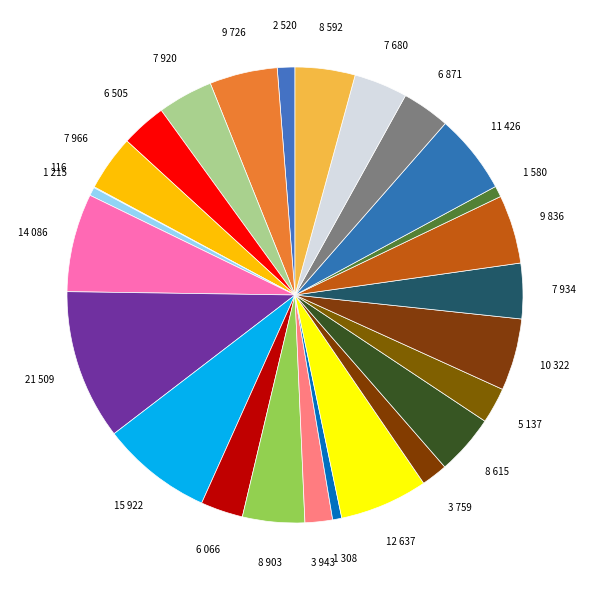

To the nearest percent, what is the difference between the largest and smallest slice percentages?

11%